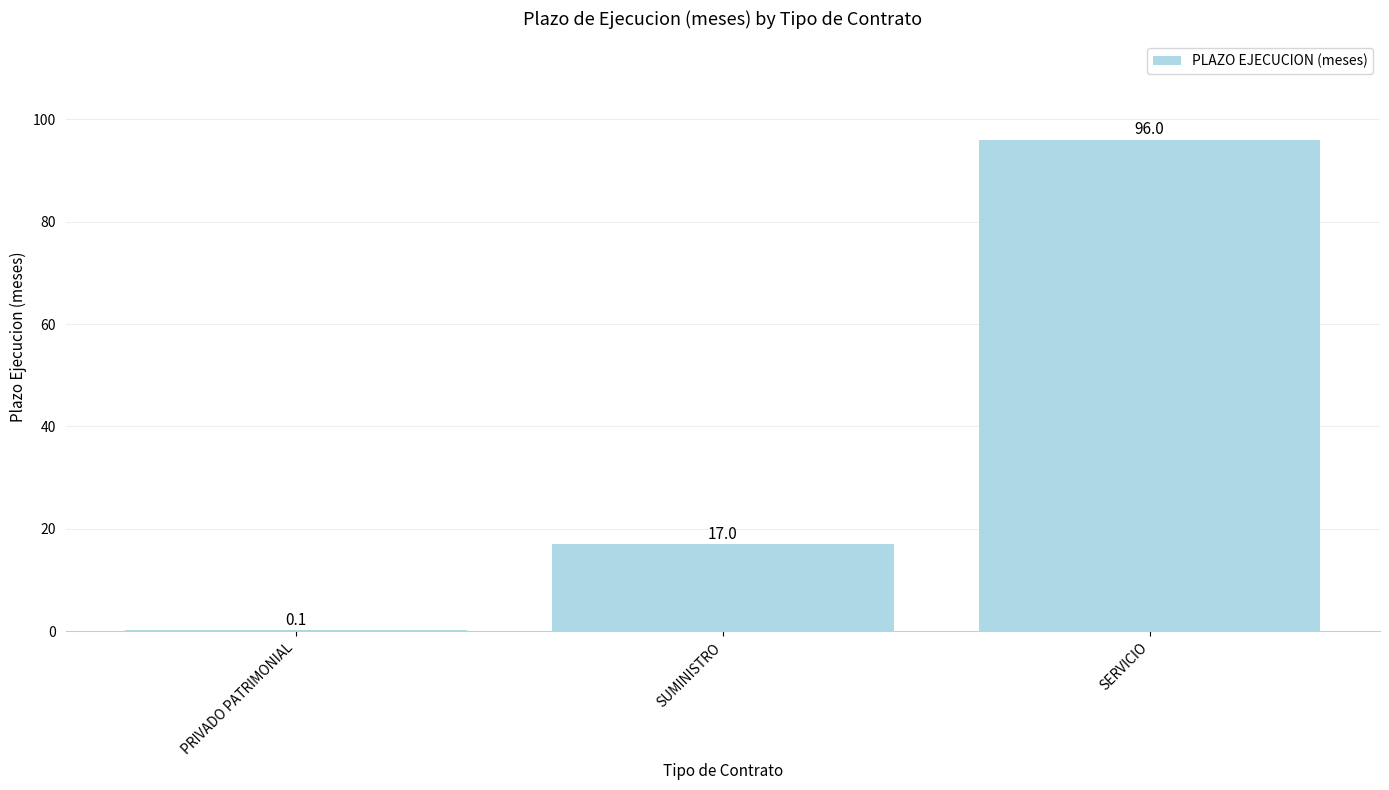

What is the approximate value at SERVICIO?

96.0